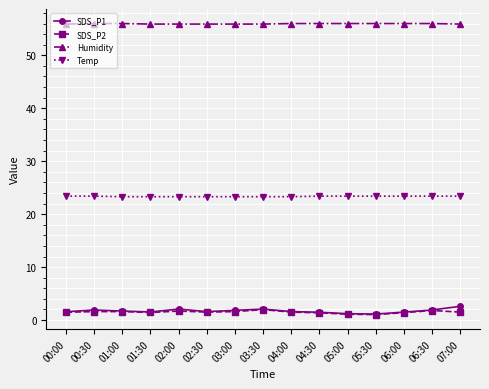

What is the label of the 4th point from the left?

01:30